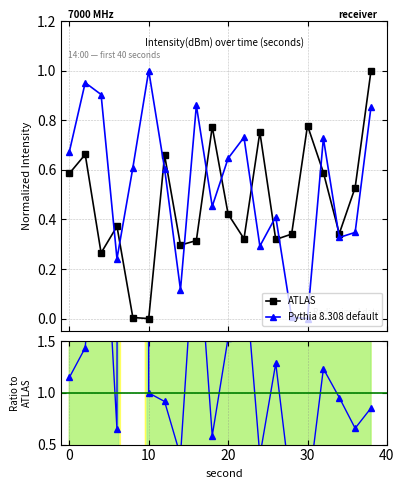

How many data points in Pythia 8.308 default are above 1?

9